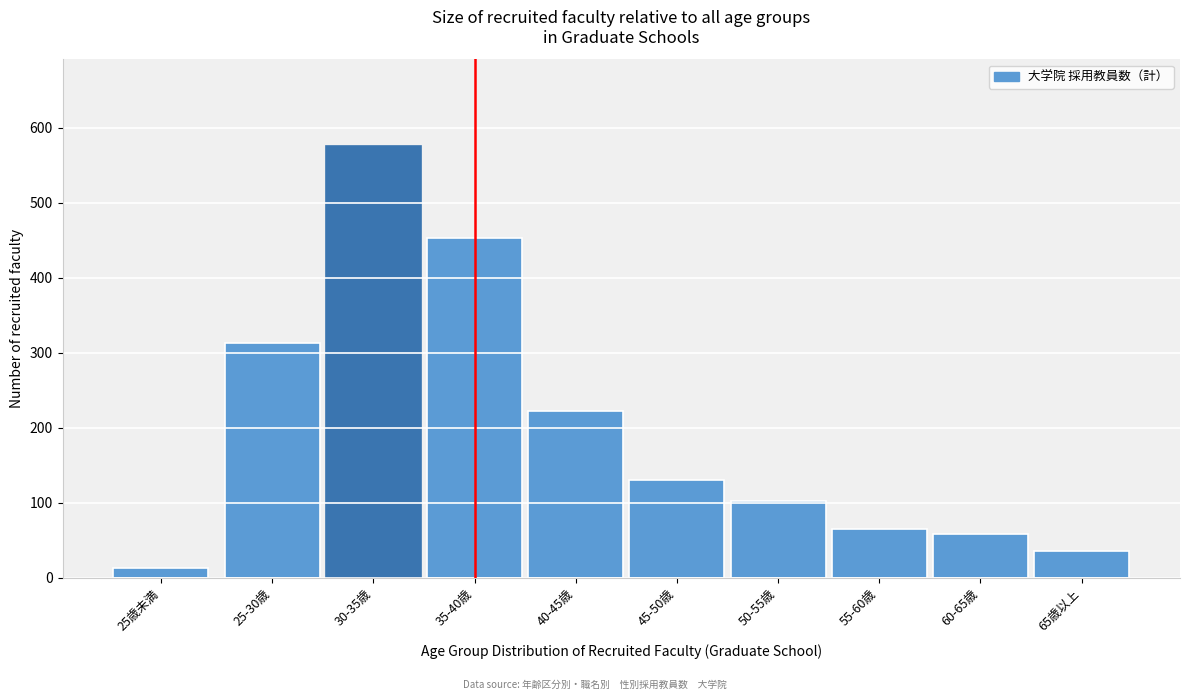

Reading left to right, extract all data points from this chart.

13	313	576	453	223	130	102	65	58	36